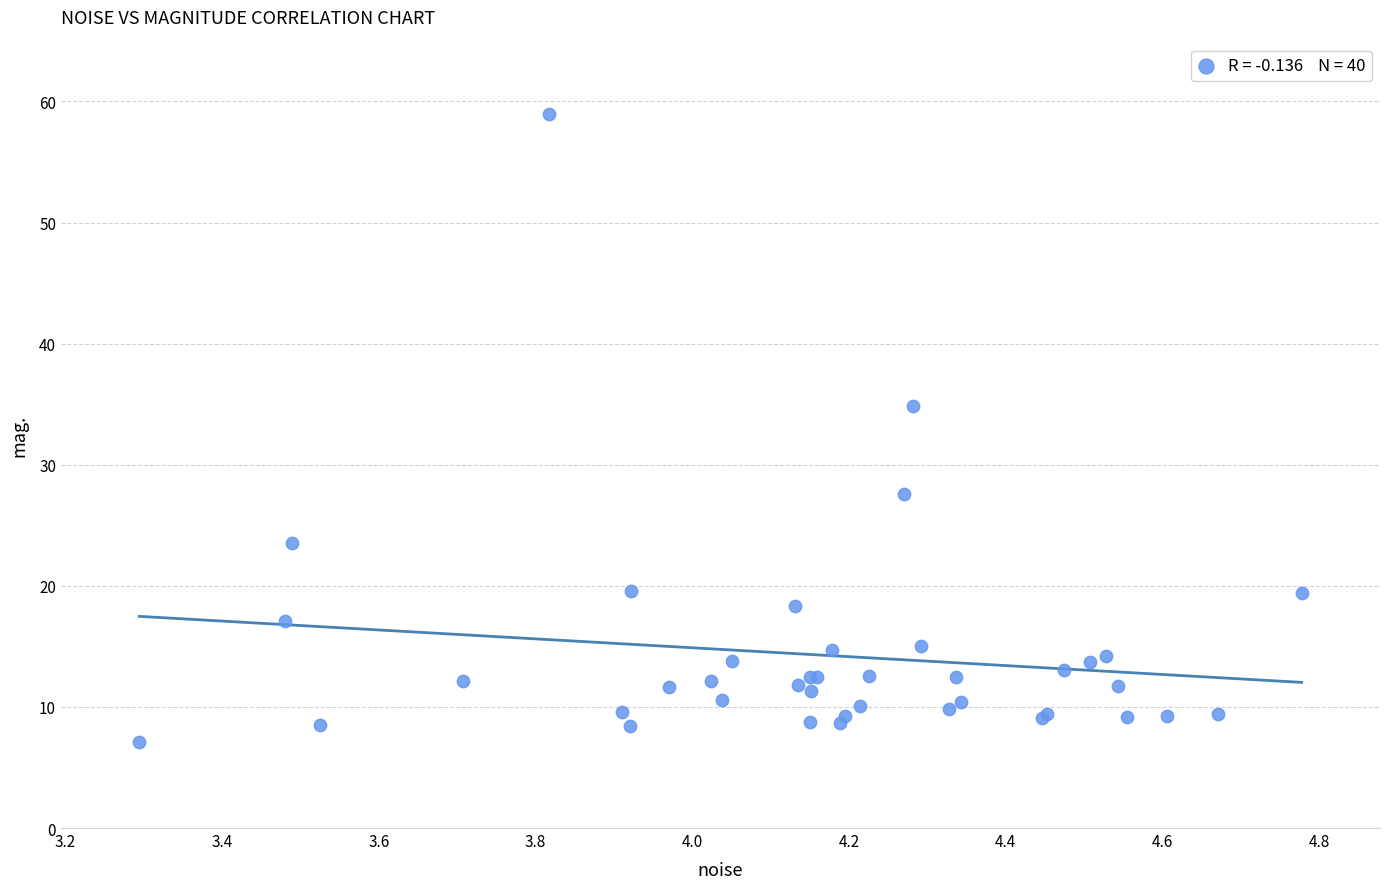

What Y value in the scatter plot is closest to 33?

34.8